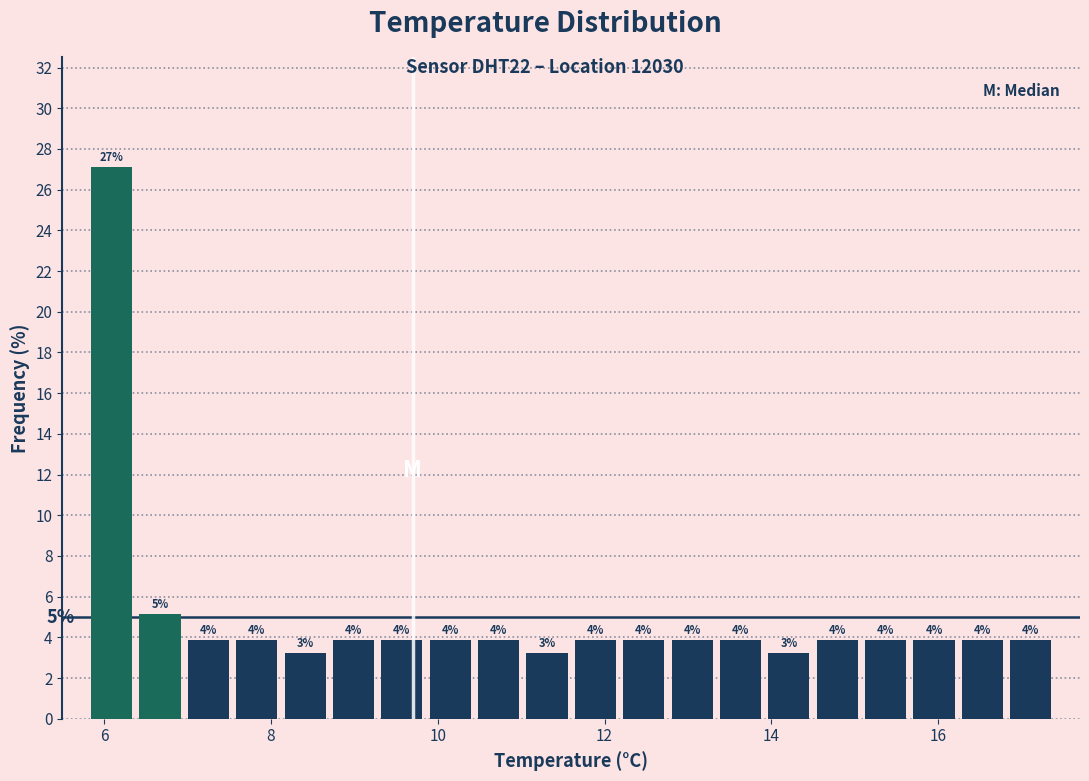

Around what value on the x-axis is the tallest bar? Give the approximate position of its centre, as read against the axis.

6.0